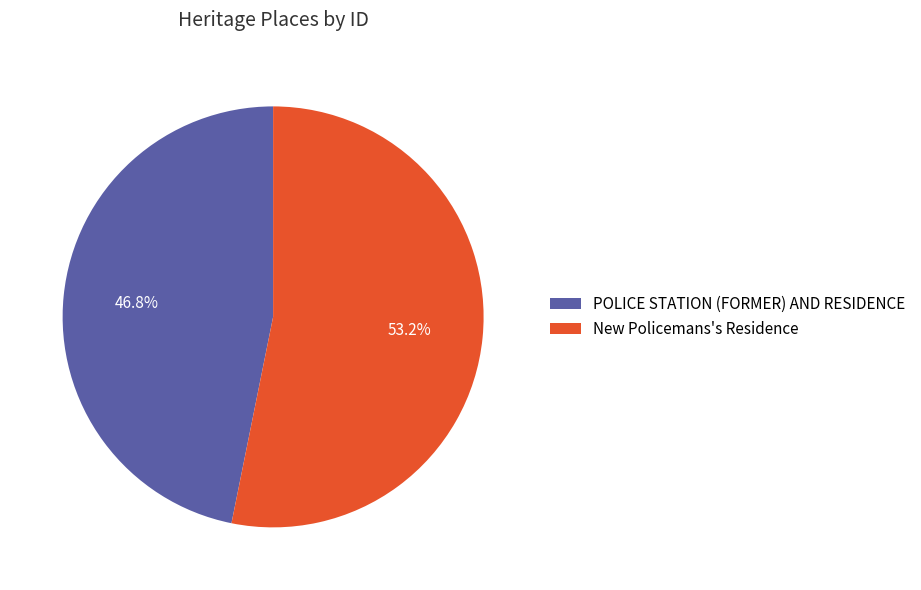

Which has a higher value, New Policemans's Residence or POLICE STATION (FORMER) AND RESIDENCE?

New Policemans's Residence